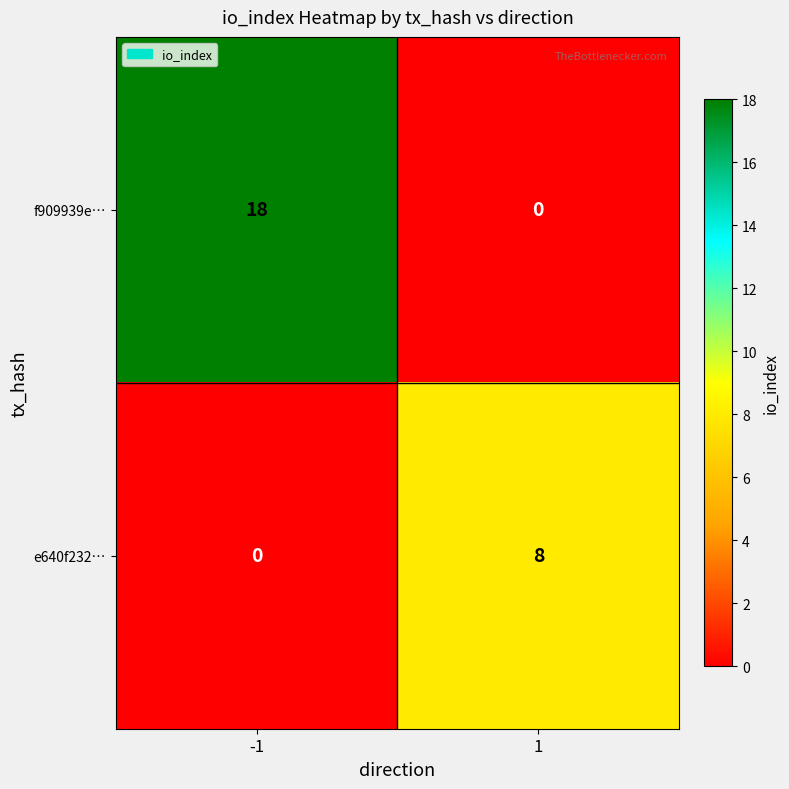

Reading right to left, transcribe all the data shown in this chart.

f909939e…: 0	18
e640f232…: 8	0